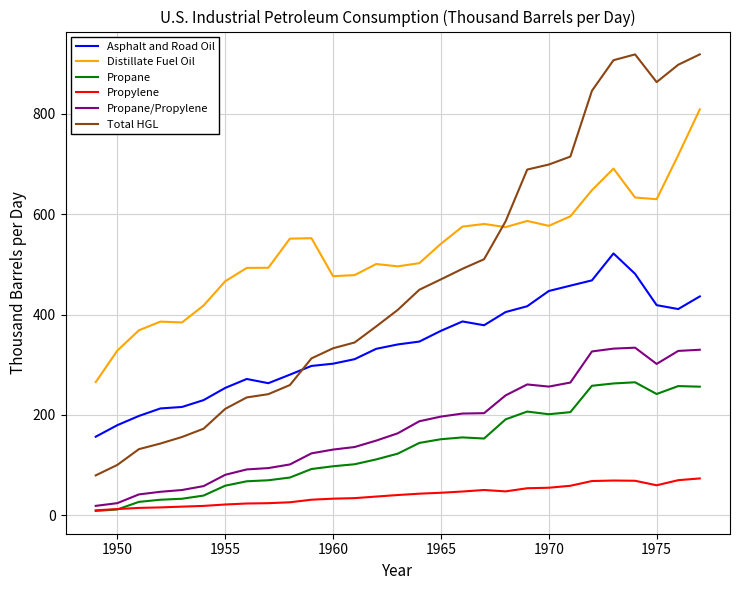

Which series has the largest total across all categories?

Distillate Fuel Oil